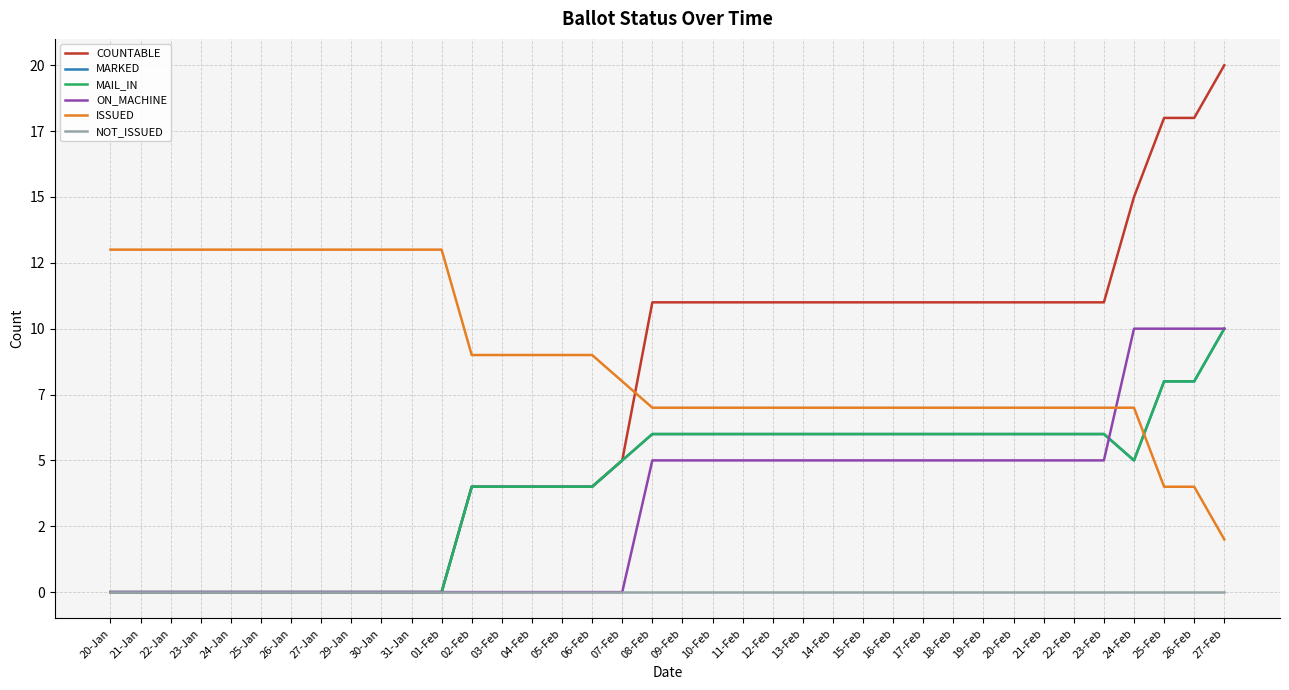

Does the chart have visible grid lines?

Yes